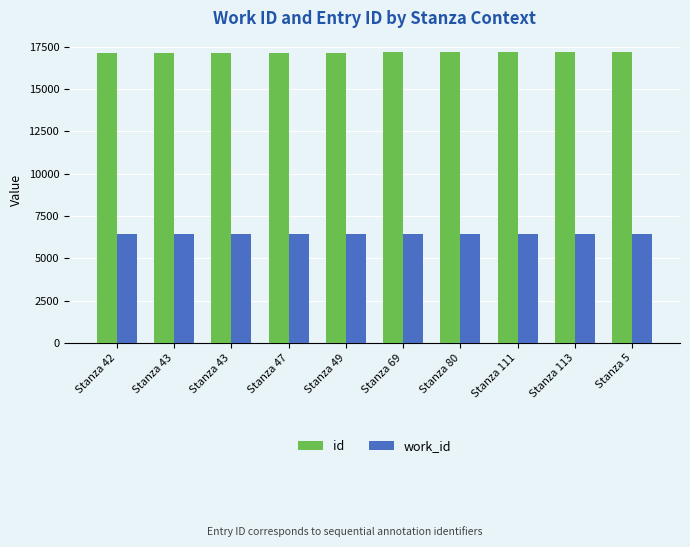

Are the bars grouped side by side (vs. stacked)?

Yes